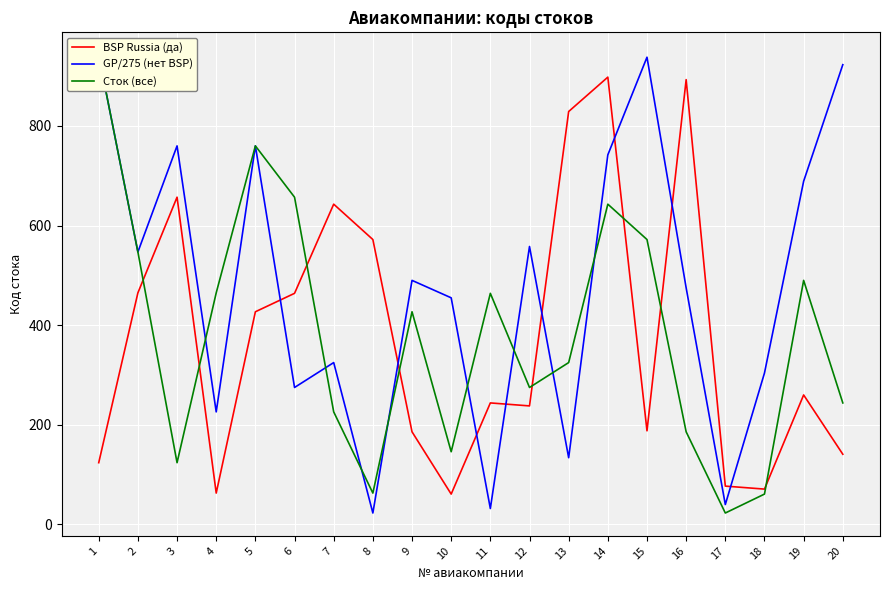

True or false: GP/275 (нет BSP) has a value of 821 at 9.

False